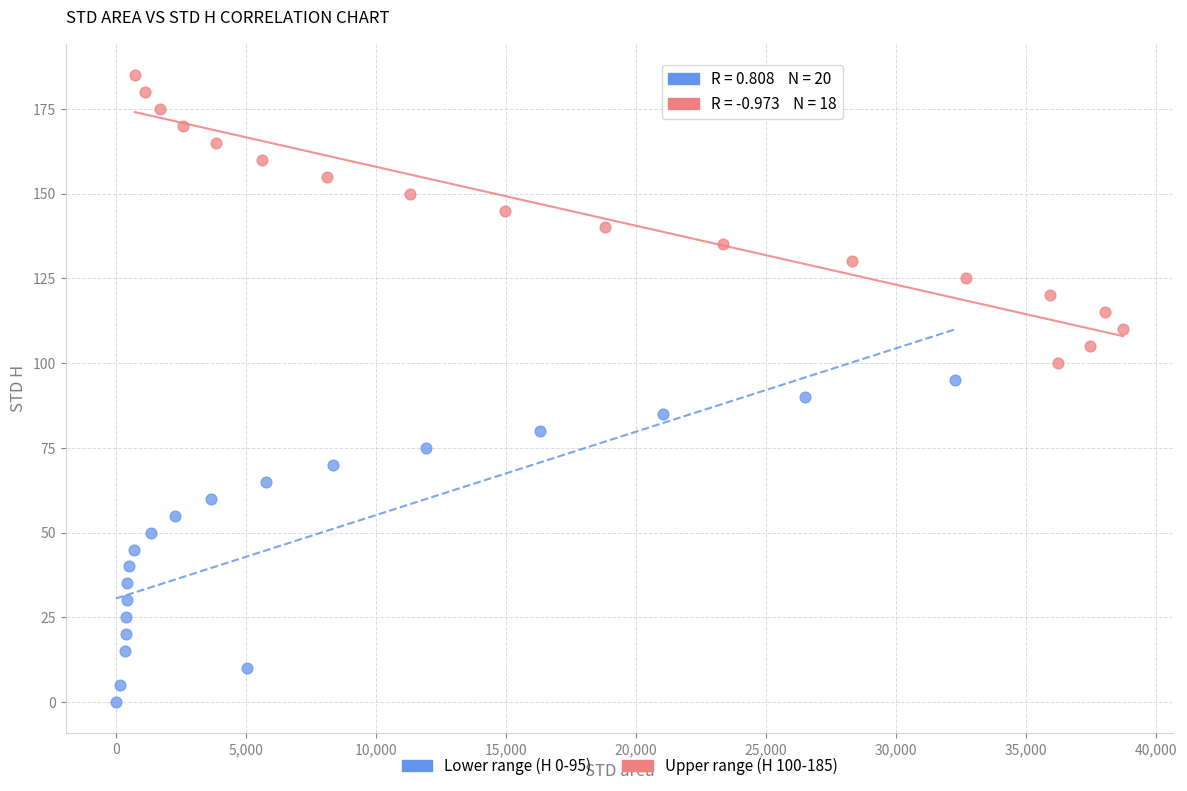

Which series has the widest spread of Y values?

Lower range (H 0-95)